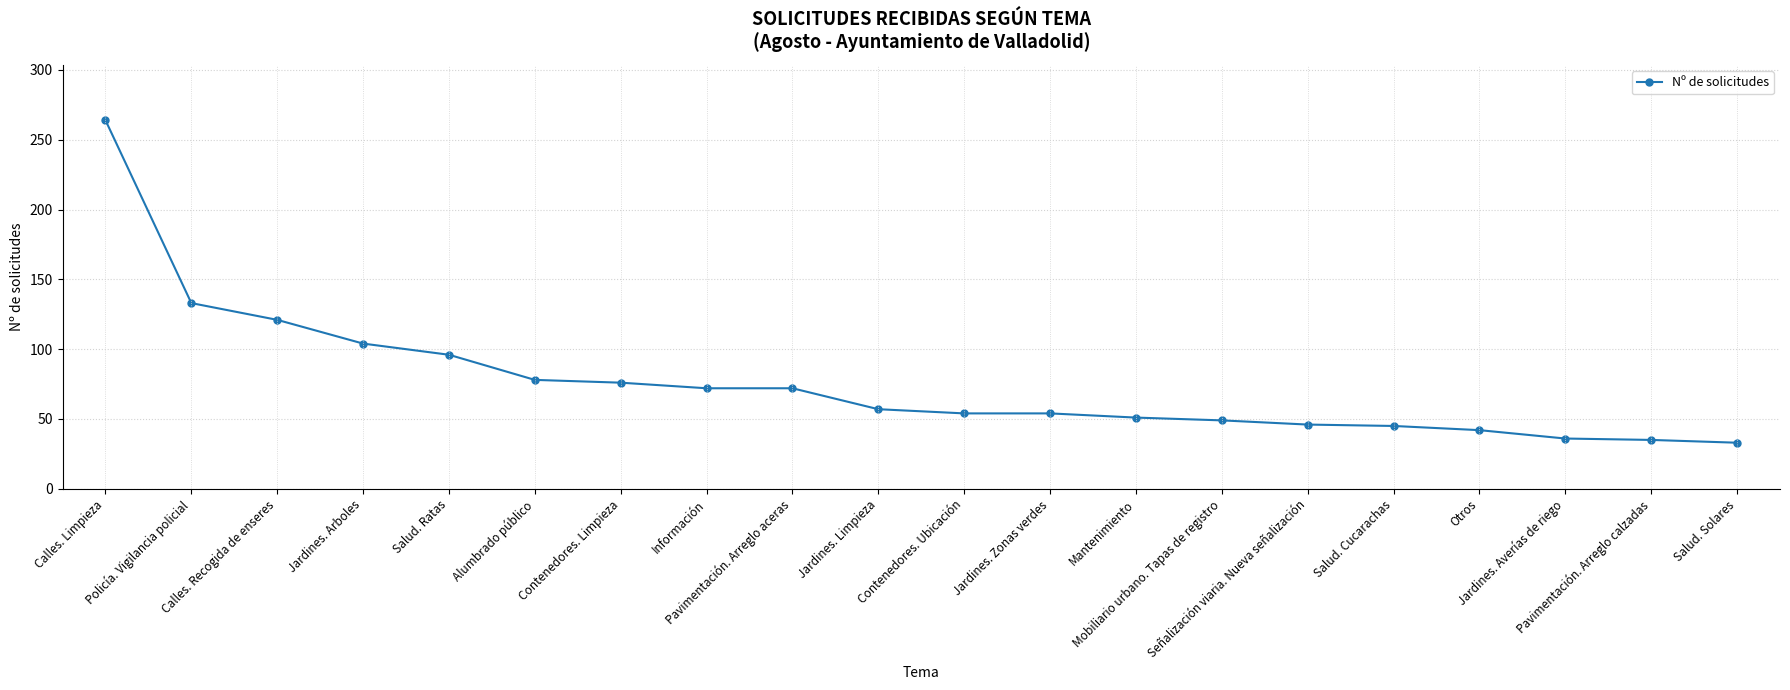

What is the difference between the maximum and second lowest values?

229